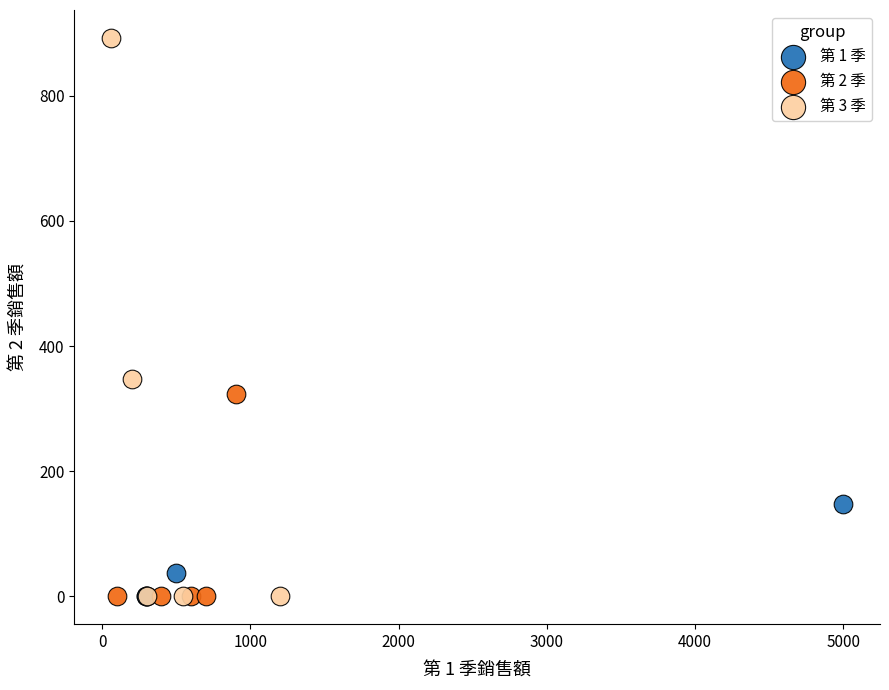

What are all the series names shown in the legend?

第 1 季, 第 2 季, 第 3 季